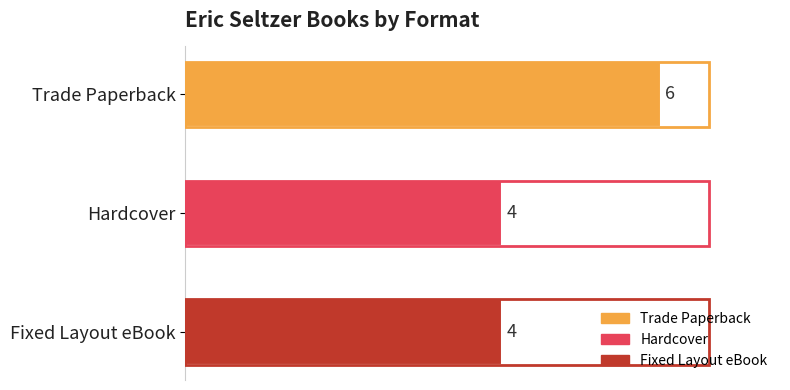

True or false: the data shows 2 at Fixed Layout eBook.

False